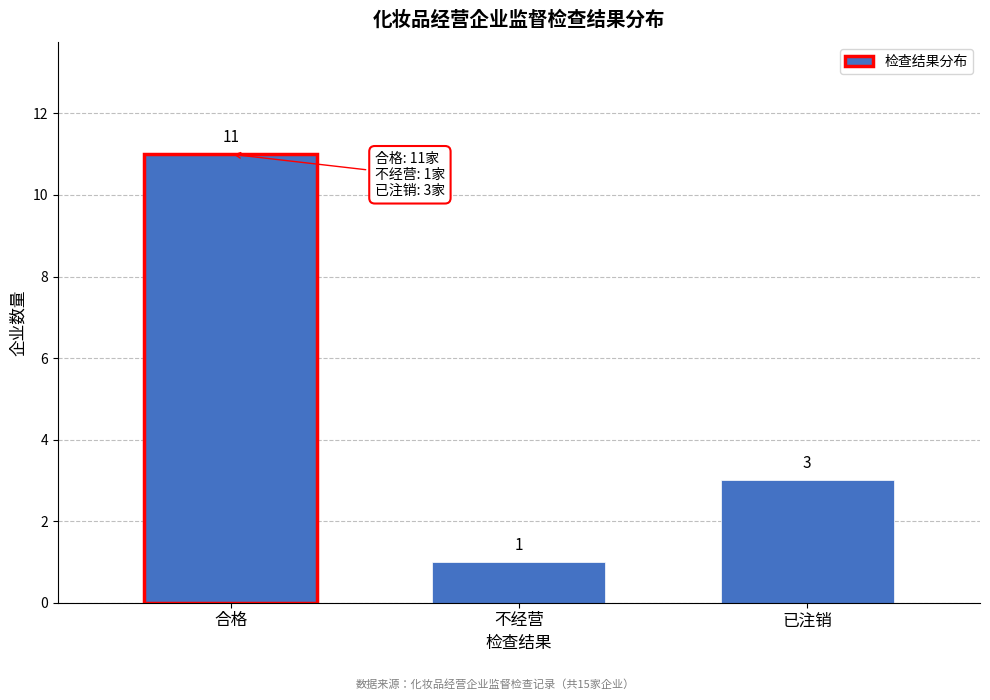

Reading left to right, what are all the values shown in this chart?

合格=11	不经营=1	已注销=3